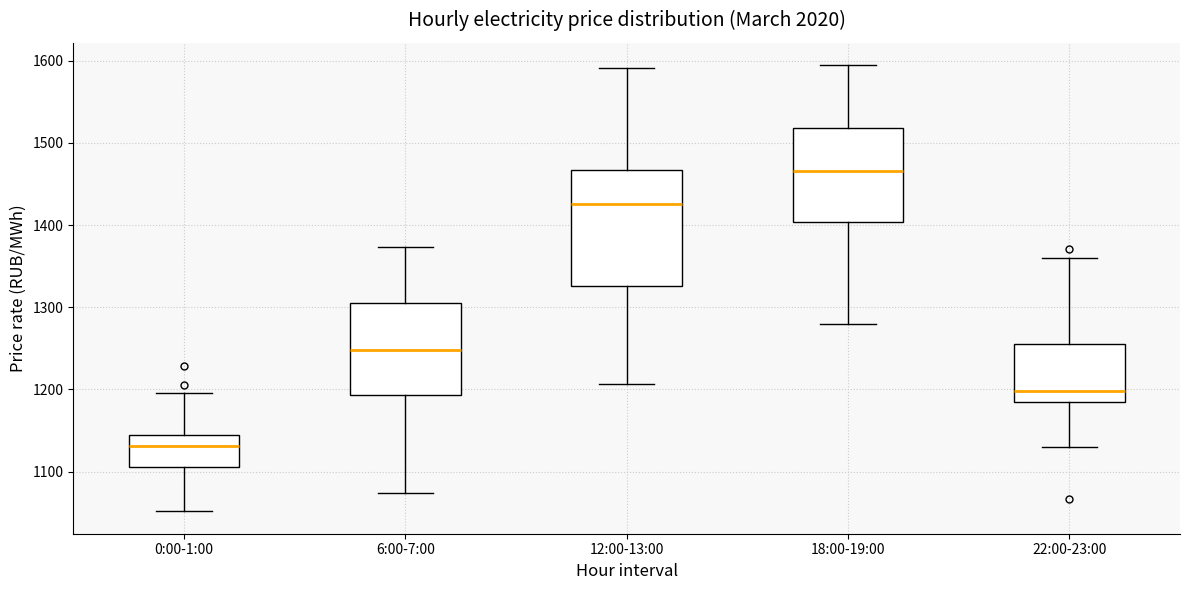

Where is the upper edge of the box for 6:00-7:00 on the y-axis? The values are not printed on the chart, so give them approximately, as read against the axis.

1300